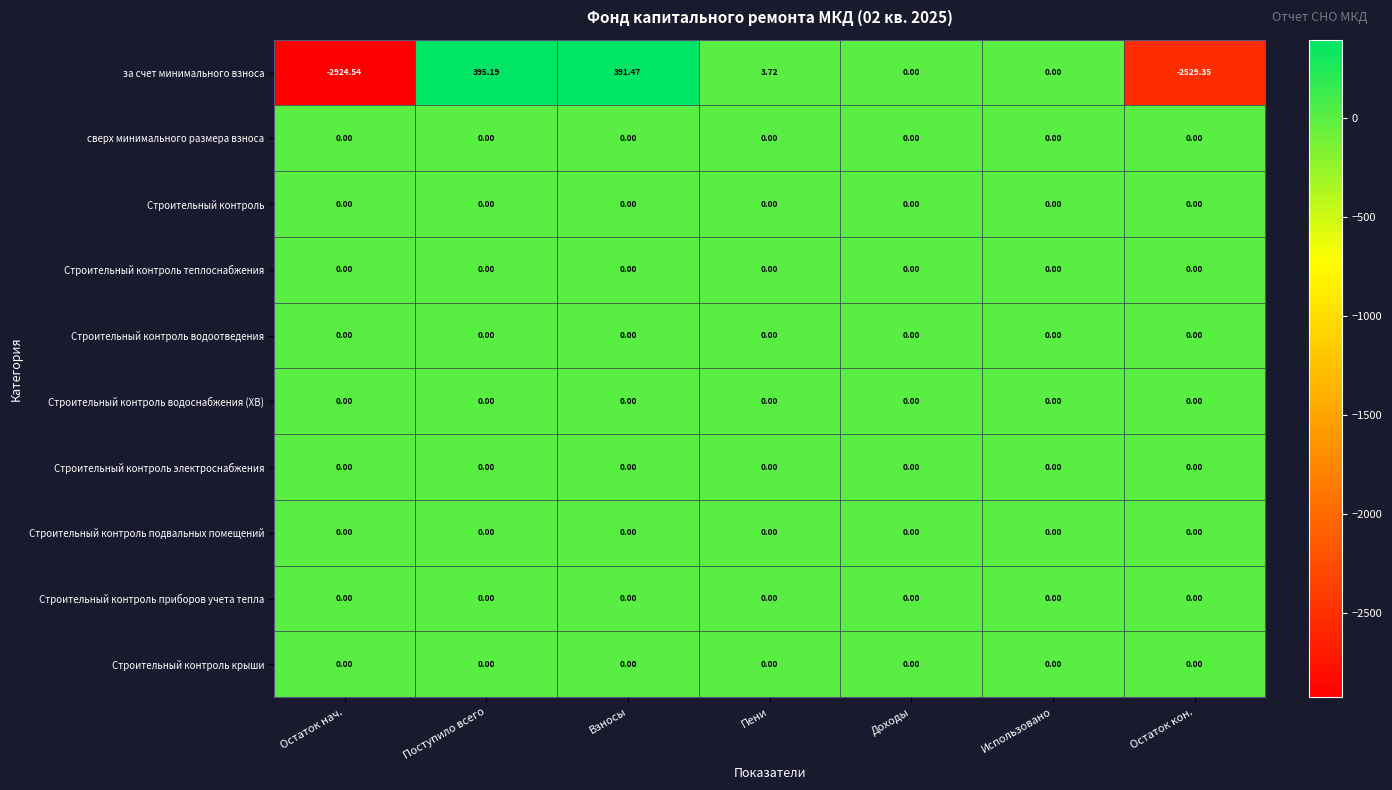

How many distinct data groups are displayed?

10